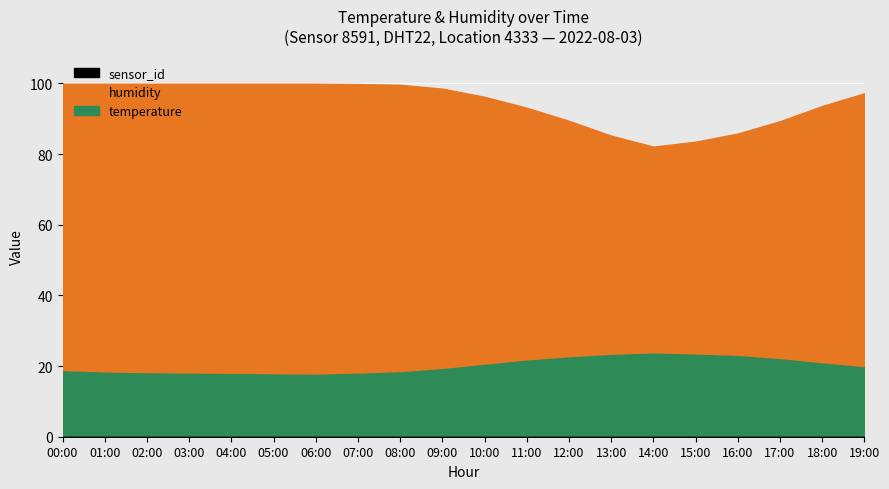

True or false: temperature and humidity intersect in this chart.

False